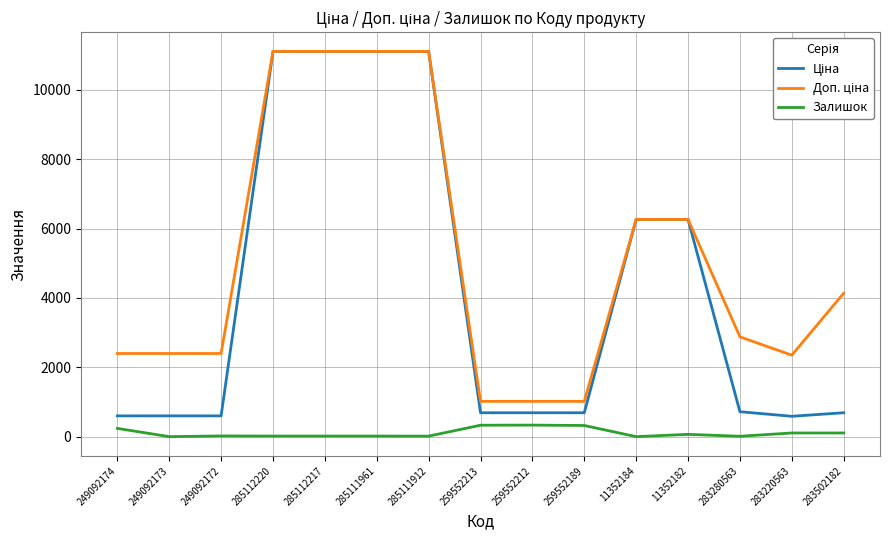

What is the difference between the highest and lowest values at 259552189?

695.8